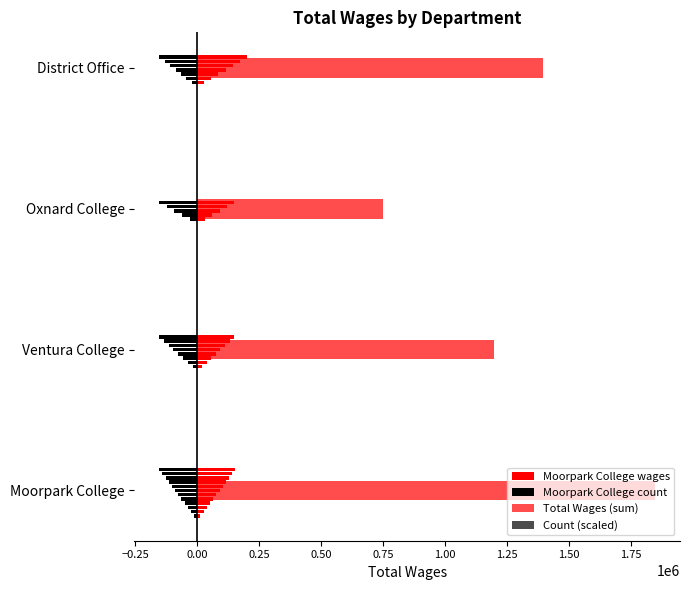

Does the chart contain any negative values?

Yes